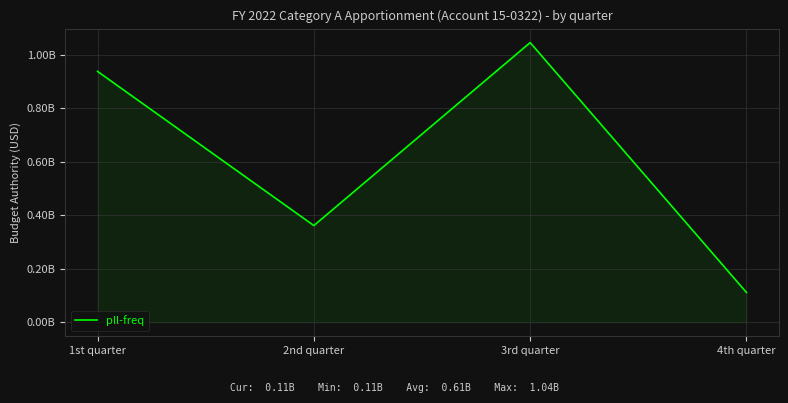

Rank the categories by value from lowest to highest.

4th quarter, 2nd quarter, 1st quarter, 3rd quarter